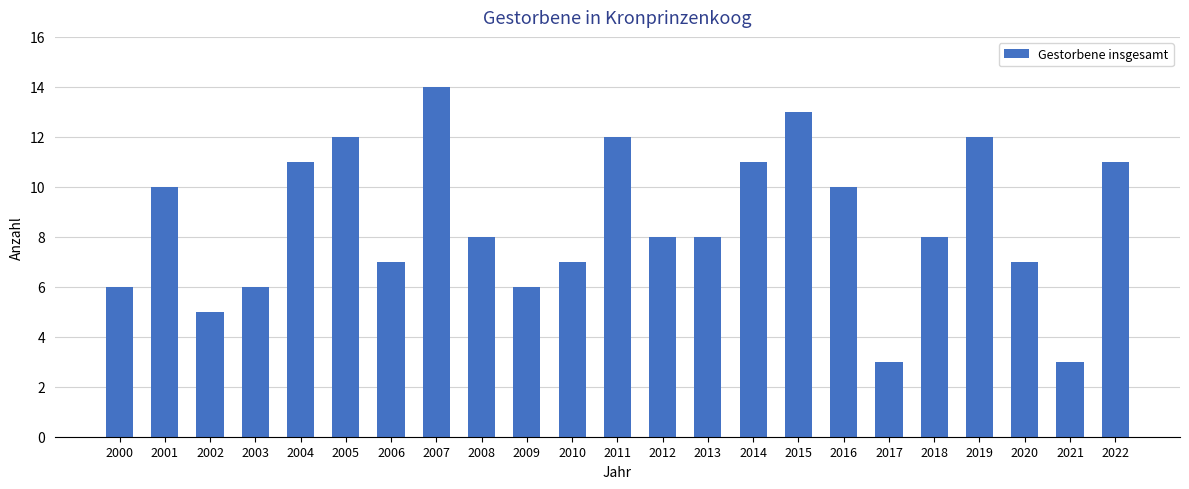

What is the smallest value displayed?

3